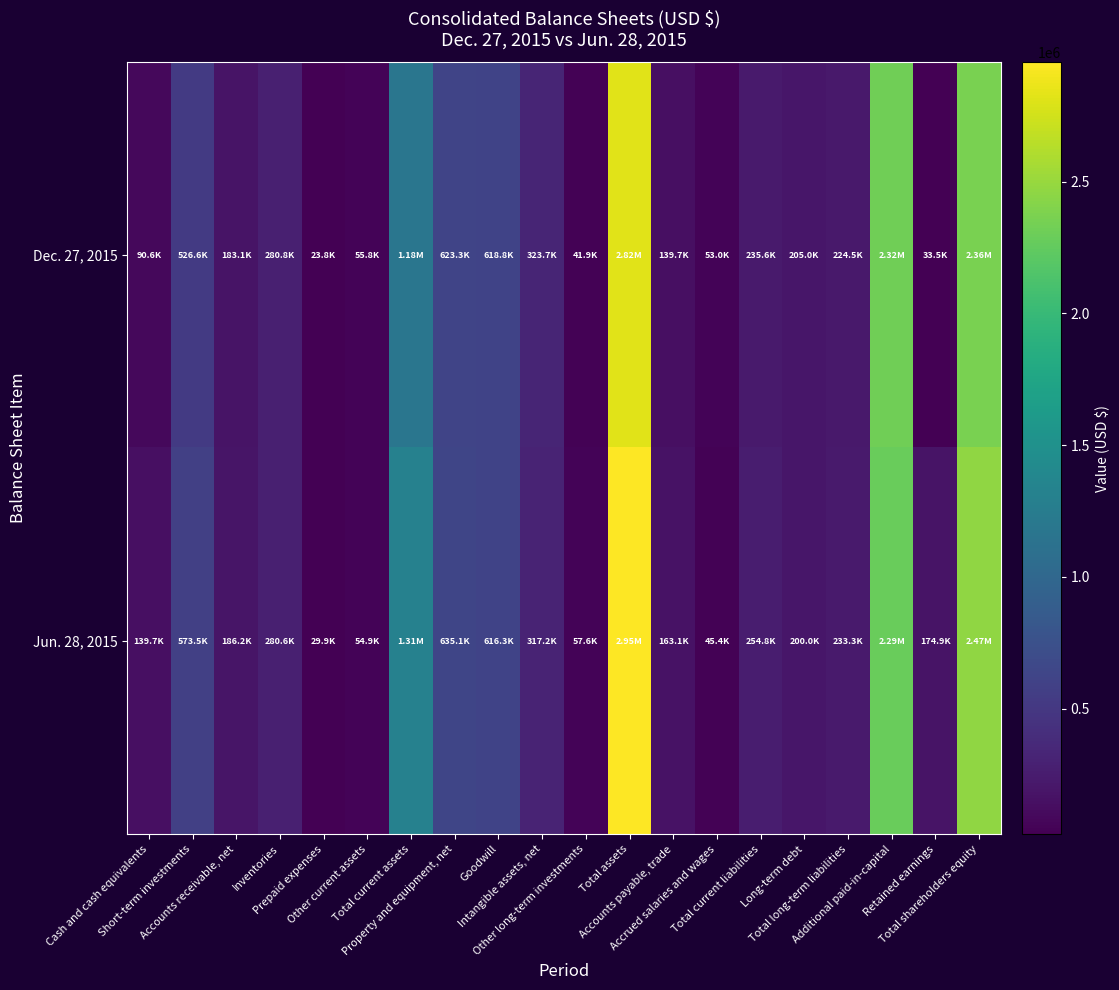

Which label corresponds to the smallest value in the chart?

Prepaid expenses